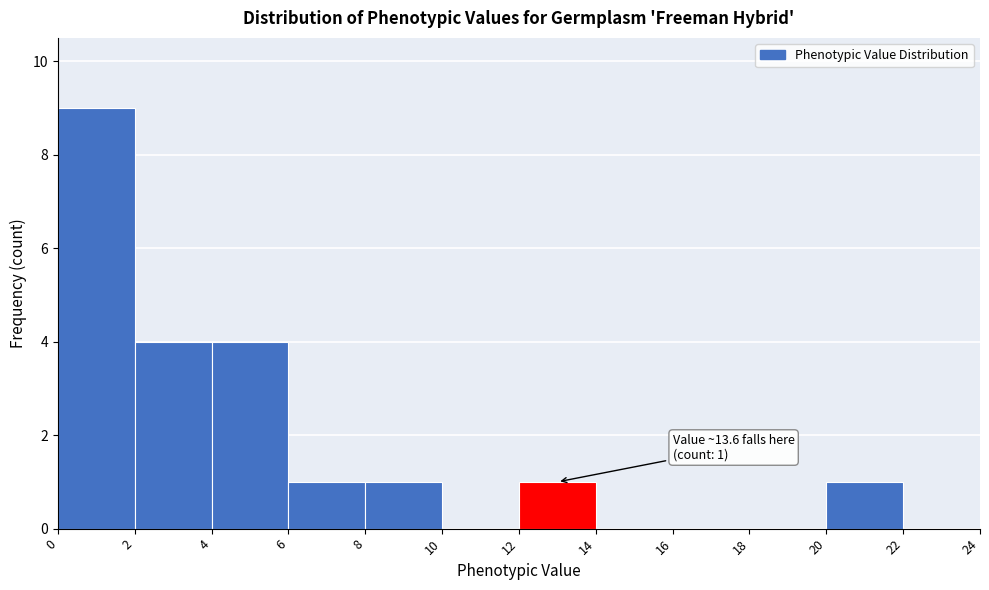

Which range on the x-axis has the tallest bar?

0 to 2